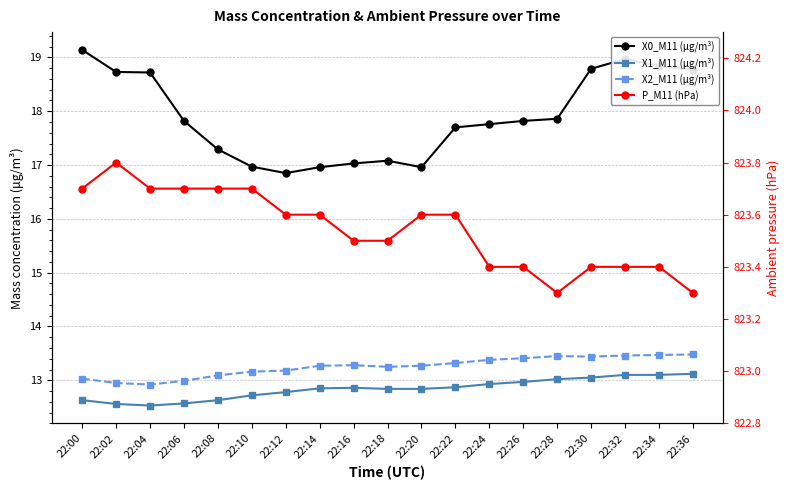

The value of X0_M11 (μg/m³) at 22:04 is 18.7. True or false?

True